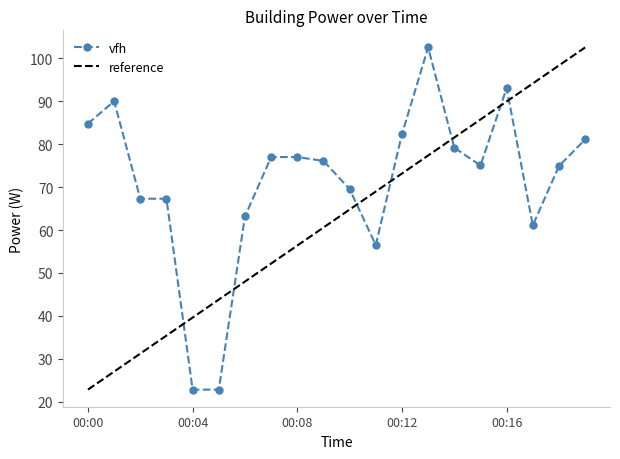

The chart shows a value of 51.9 at 00:09. True or false?

False